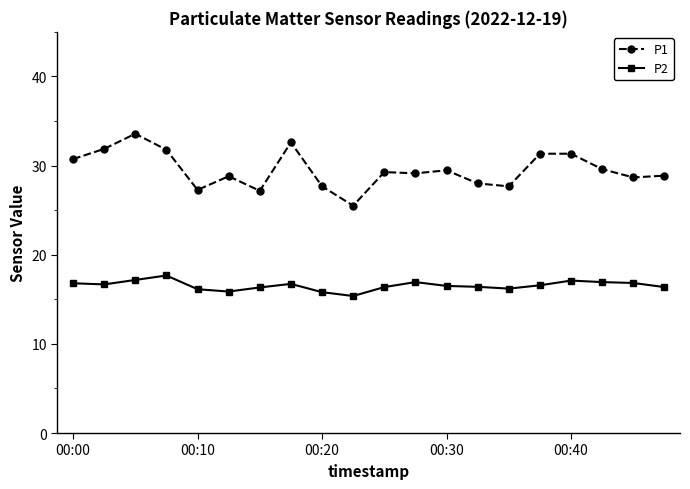

What is the maximum value shown in the chart?

33.6